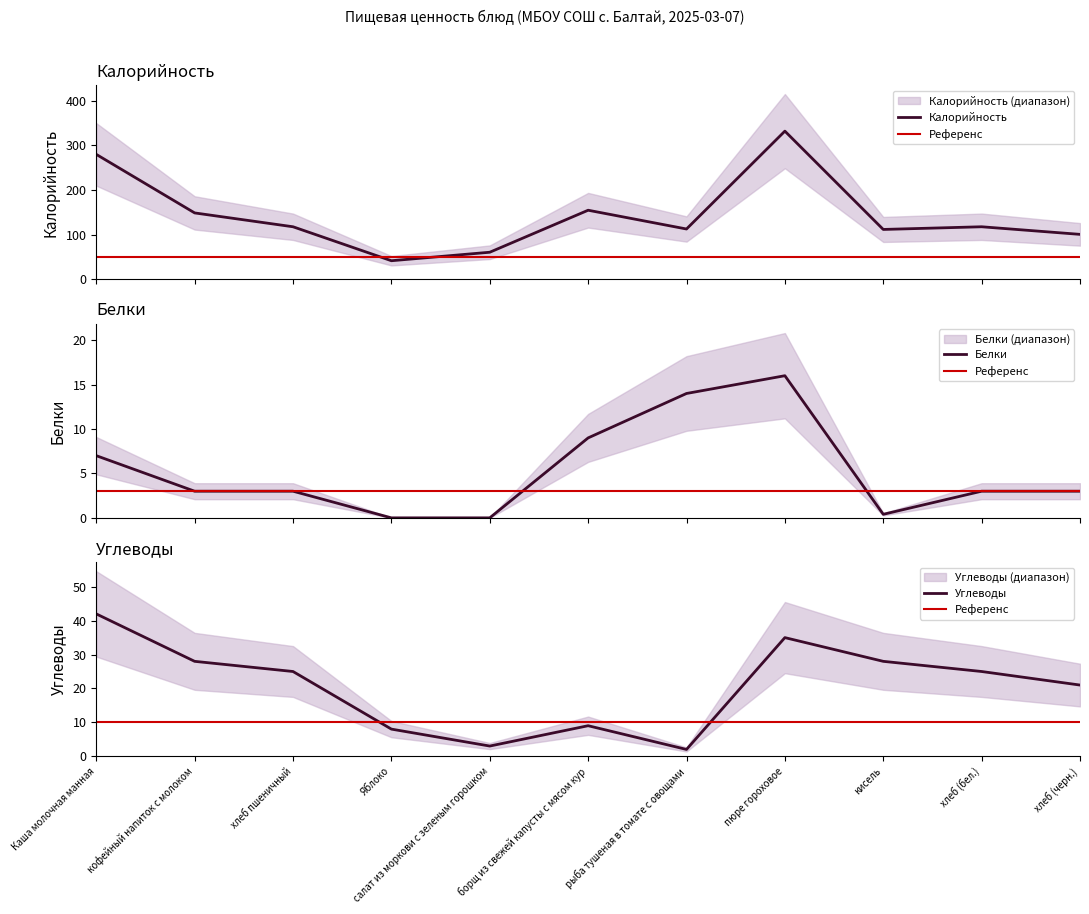

What is the difference between the second highest and minimum values in the Калорийность series?

238